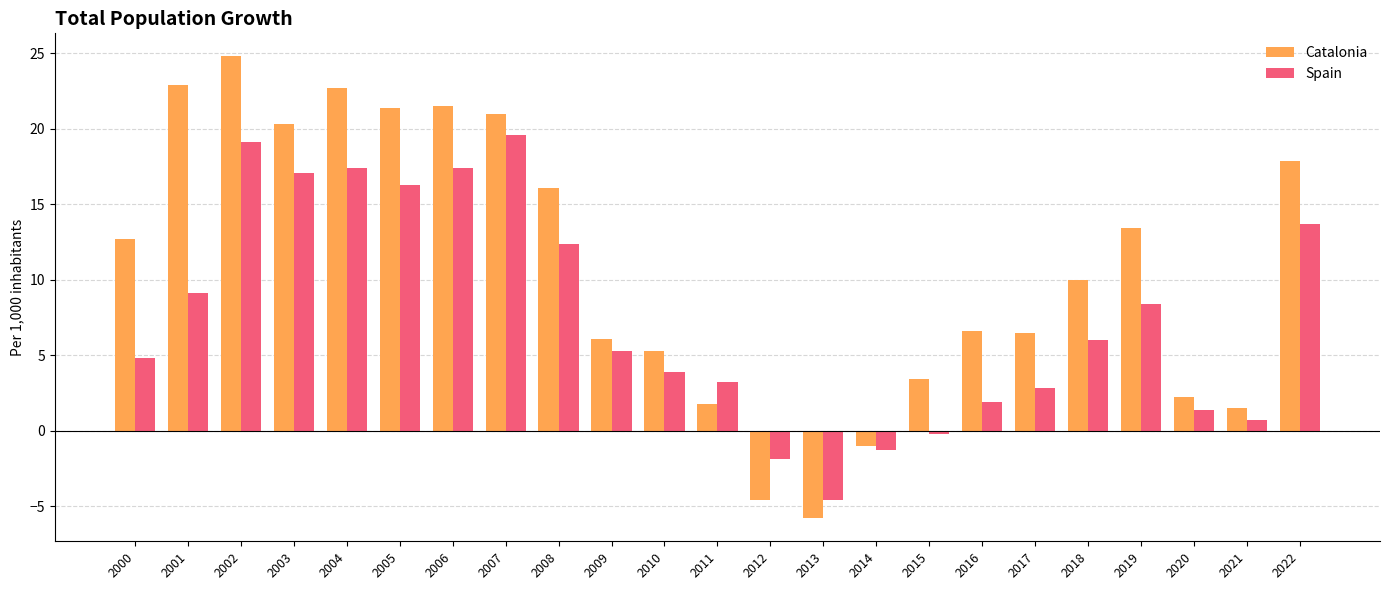

Count the number of data series in this chart.

2